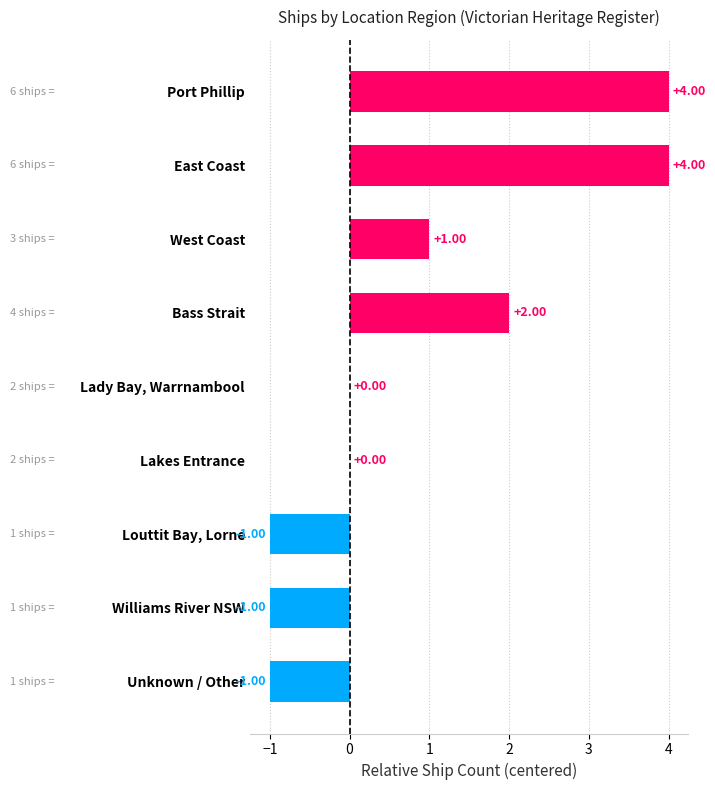

What is the sum of all values?

8